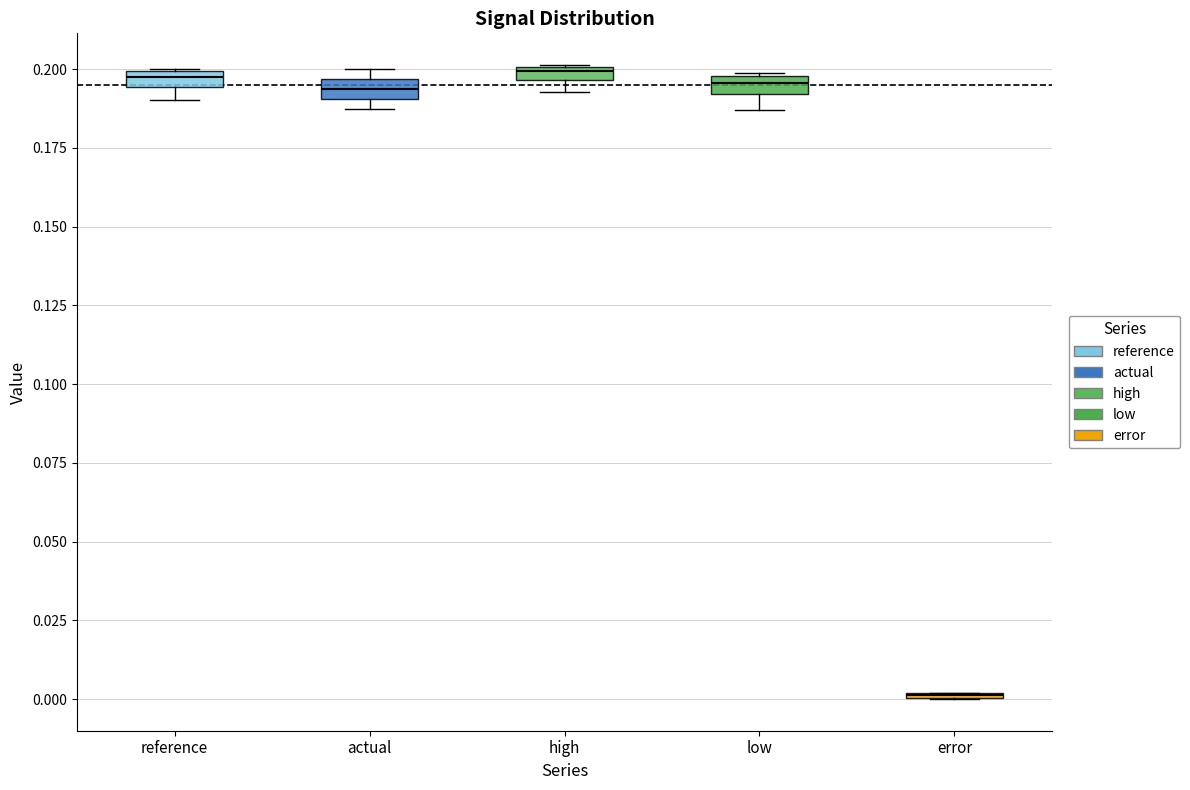

Where is the upper edge of the box for reference on the y-axis? The values are not printed on the chart, so give them approximately, as read against the axis.

0.200